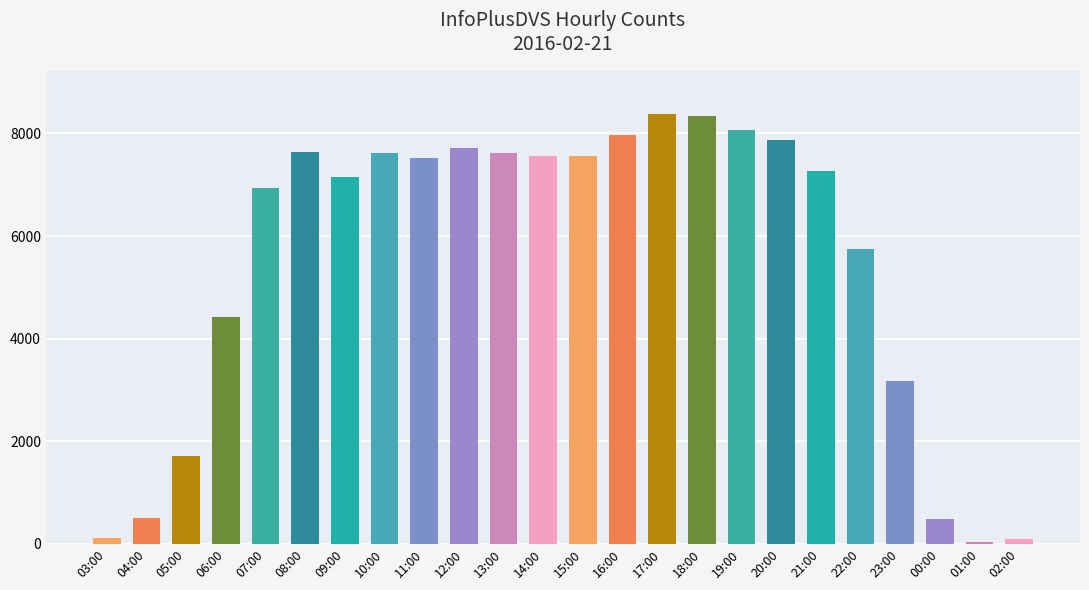

Which has a higher value, 10:00 or 01:00?

10:00